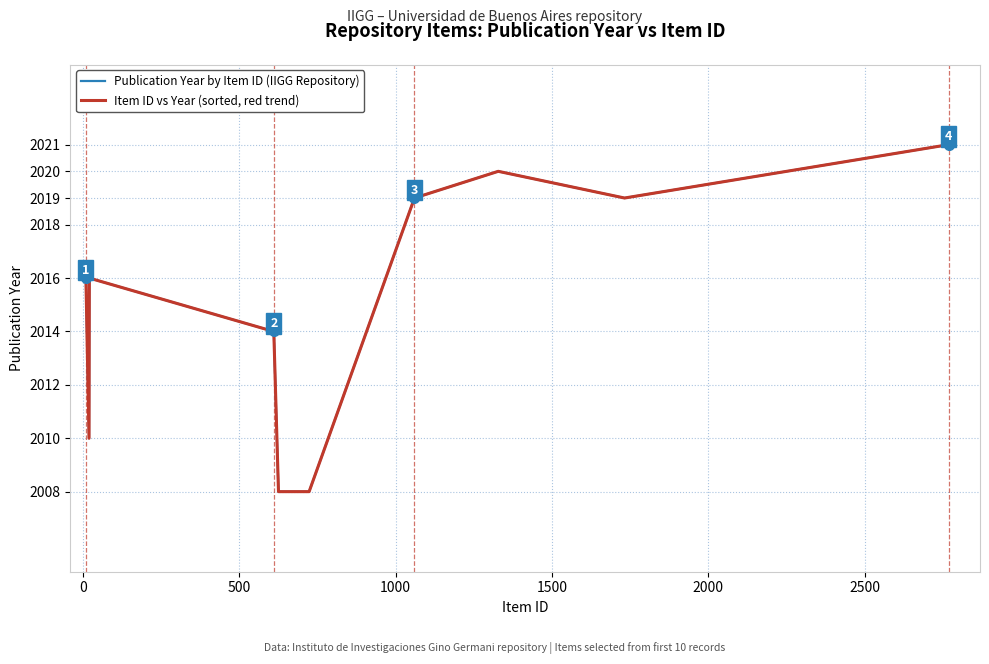

What is the highest value of the Publication Year by Item ID (IIGG Repository) series?

2021